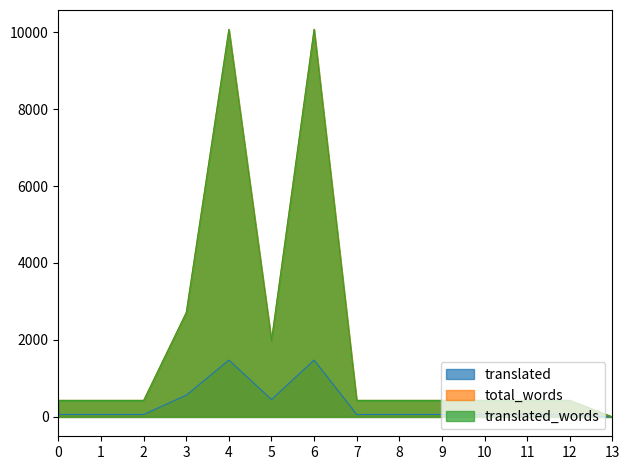

How many positive values does the translated_words series have?

13